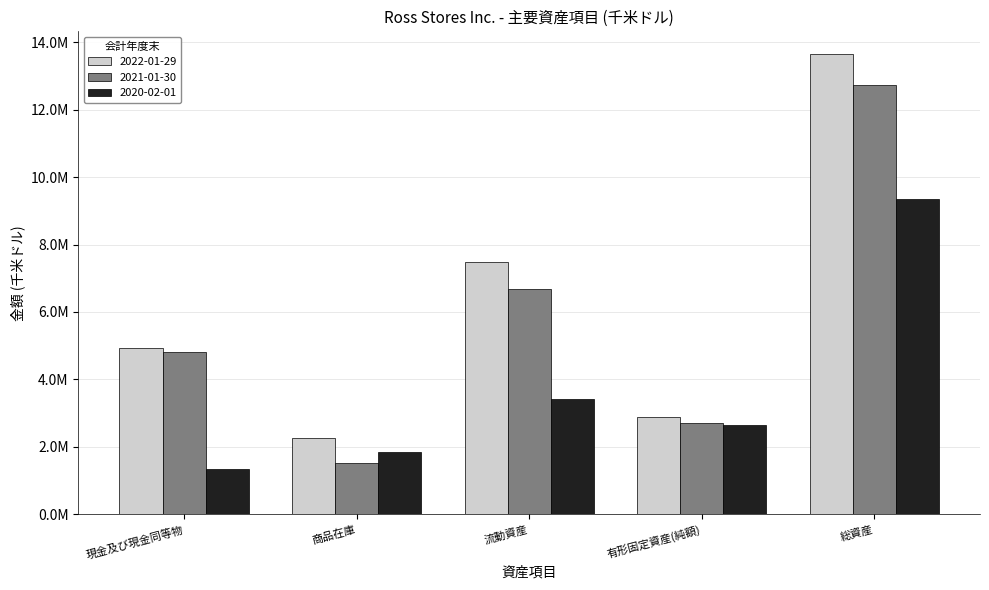

Which series has the largest total across all categories?

2022-01-29